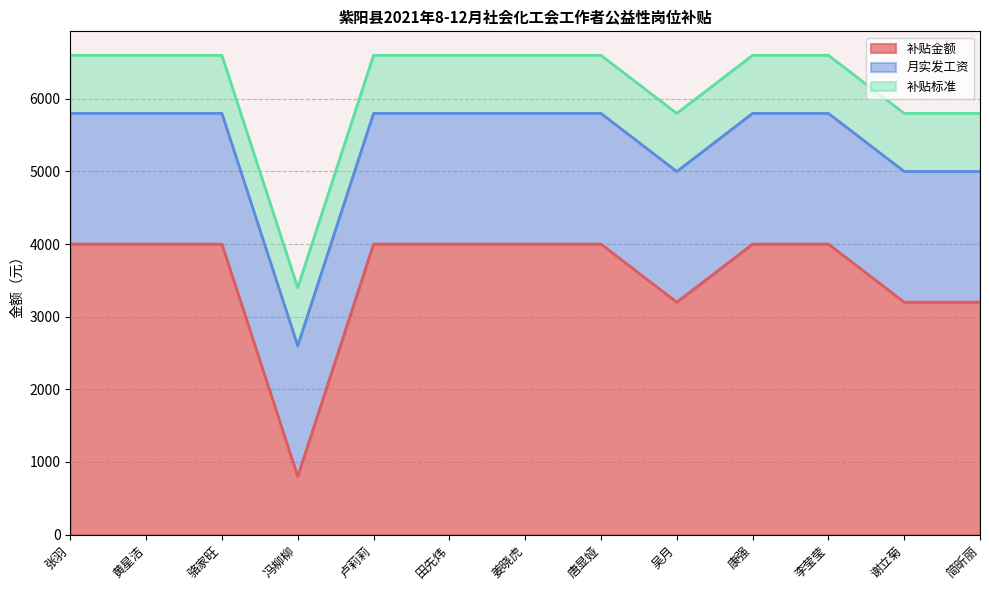

The value of 补贴金额 at 吴月 is 2001. True or false?

False